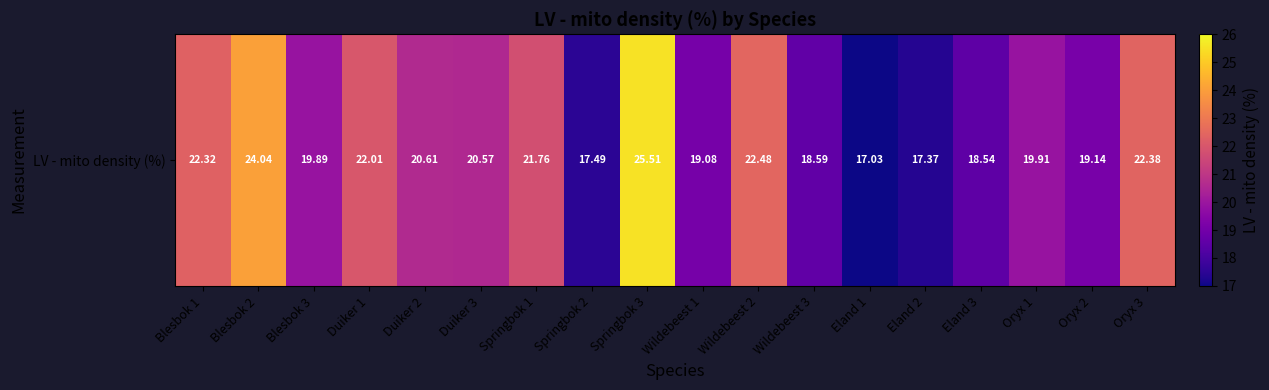

How many values are below 20?

9